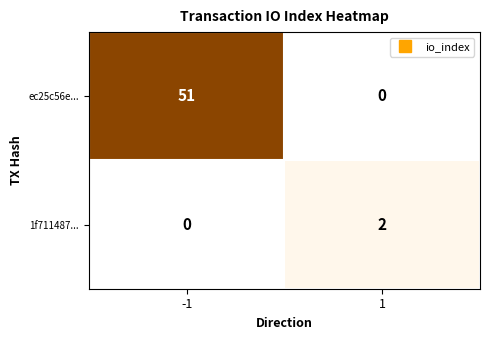

The value of ec25c56e... at -1 is 51. True or false?

True